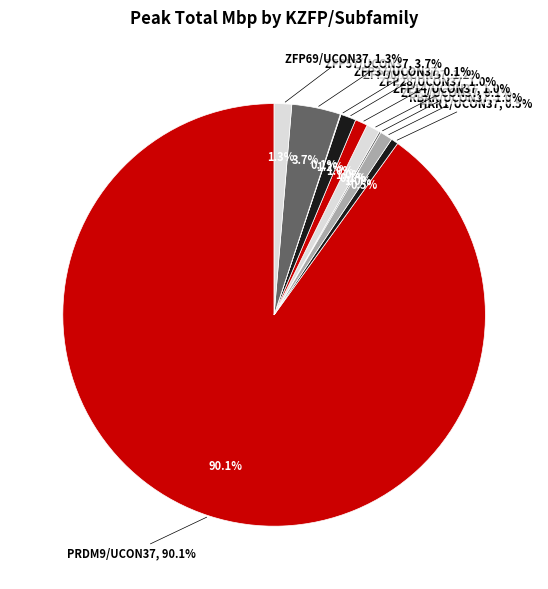

Count the number of slices in the pie.

10